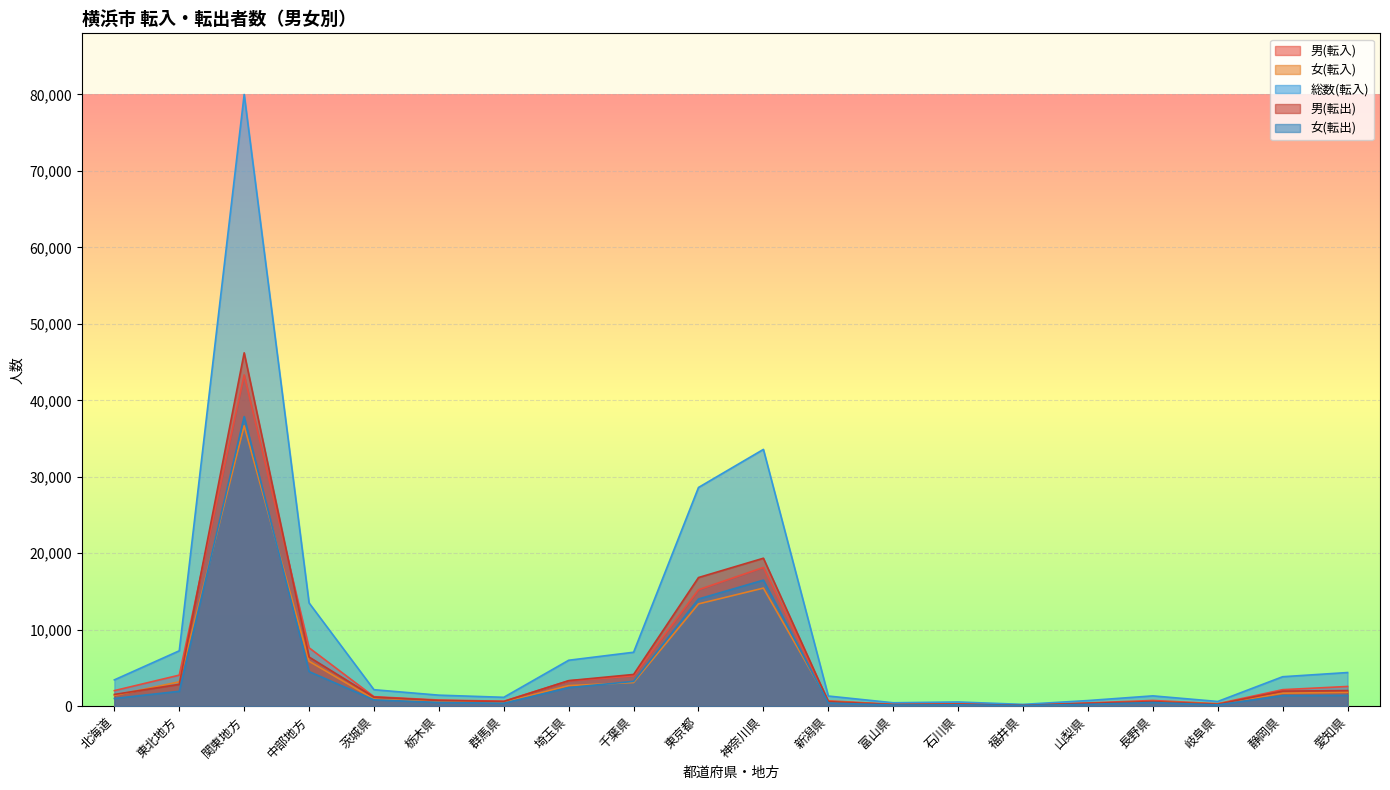

Where does the 男(転入) series first go above 2033?

東北地方